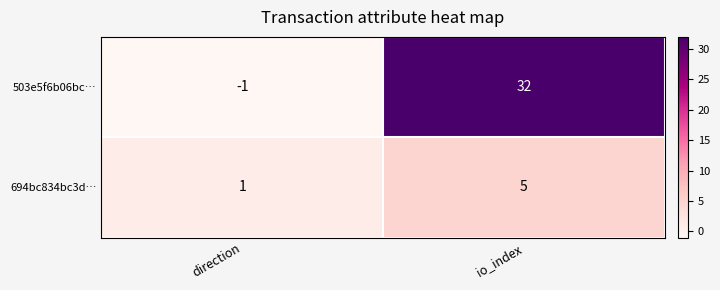

What is the average value of the 694bc834bc3d… series?

3